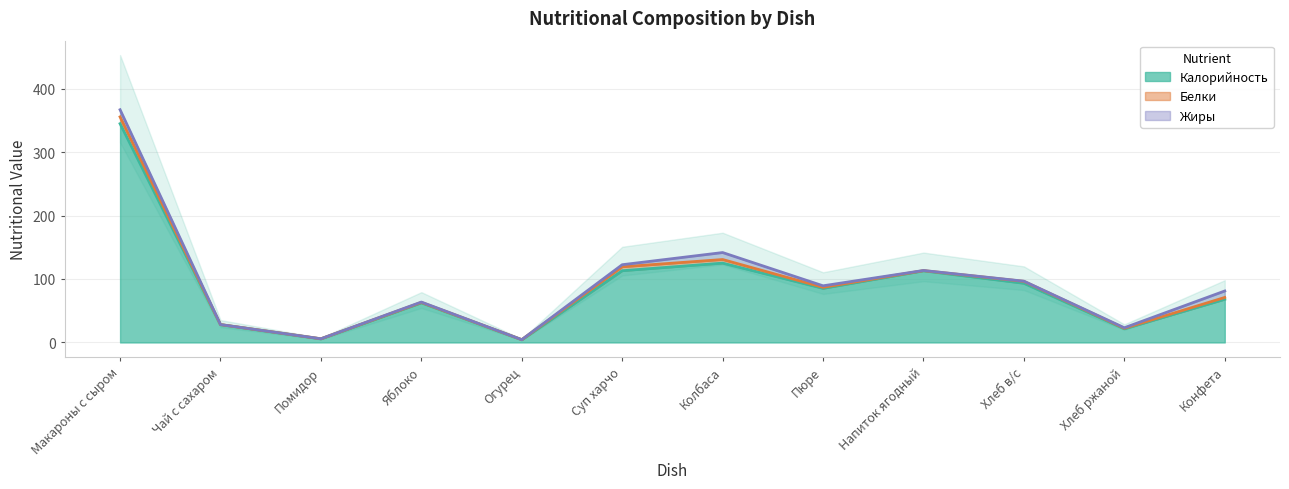

Does the chart display data point markers on the line(s)?

No